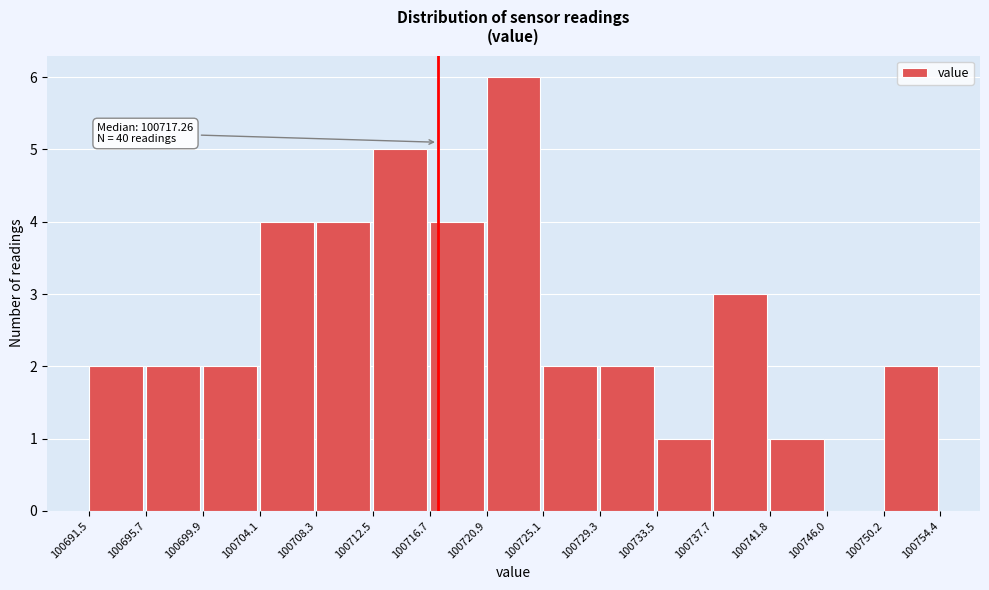

Which range on the x-axis has the tallest bar?

100720.9 to 100725.1